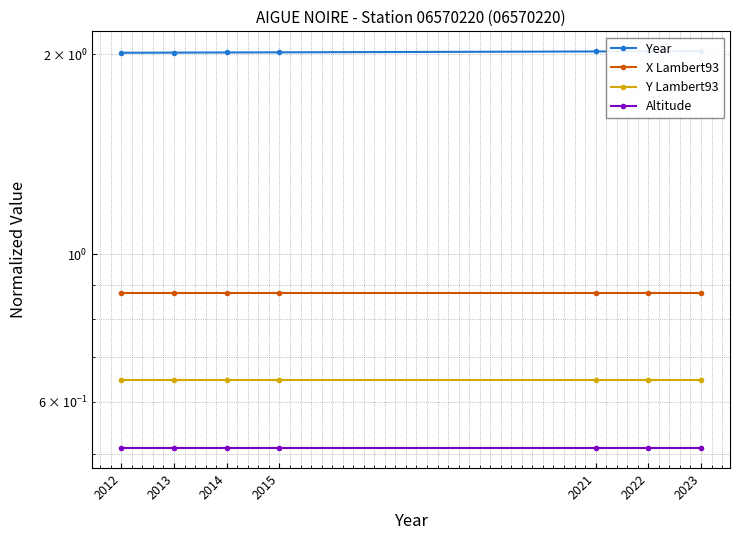

Reading left to right, what are all the values shown in this chart?

Year: 2023=2.0	2022=2.0	2021=2.0	2015=2.0	2014=2.0	2013=2.0	2012=2.0
X Lambert93: 2023=0.9	2022=0.9	2021=0.9	2015=0.9	2014=0.9	2013=0.9	2012=0.9
Y Lambert93: 2023=0.6	2022=0.6	2021=0.6	2015=0.6	2014=0.6	2013=0.6	2012=0.6
Altitude: 2023=0.5	2022=0.5	2021=0.5	2015=0.5	2014=0.5	2013=0.5	2012=0.5